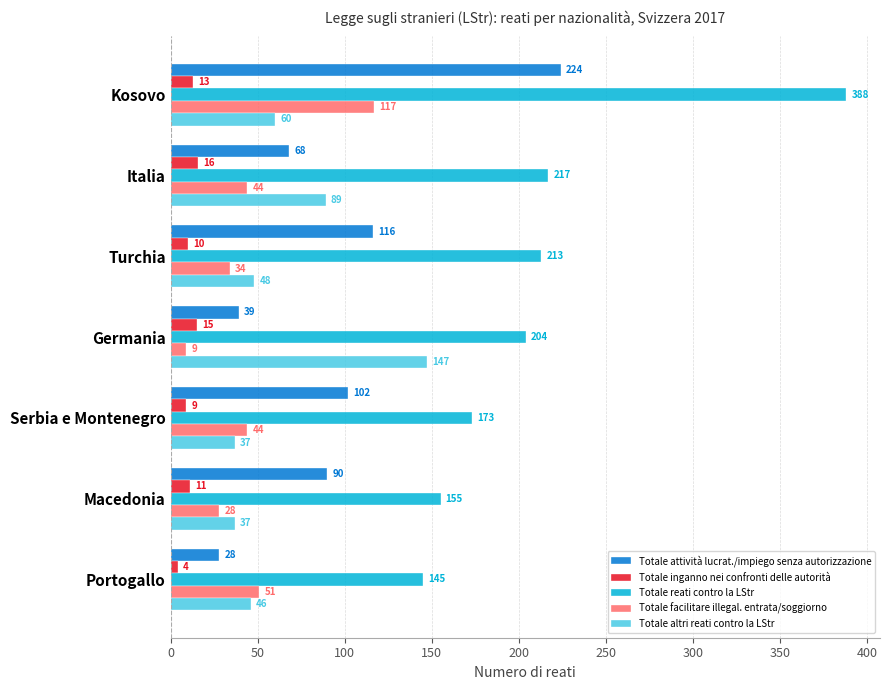

What is the smallest value displayed?

4